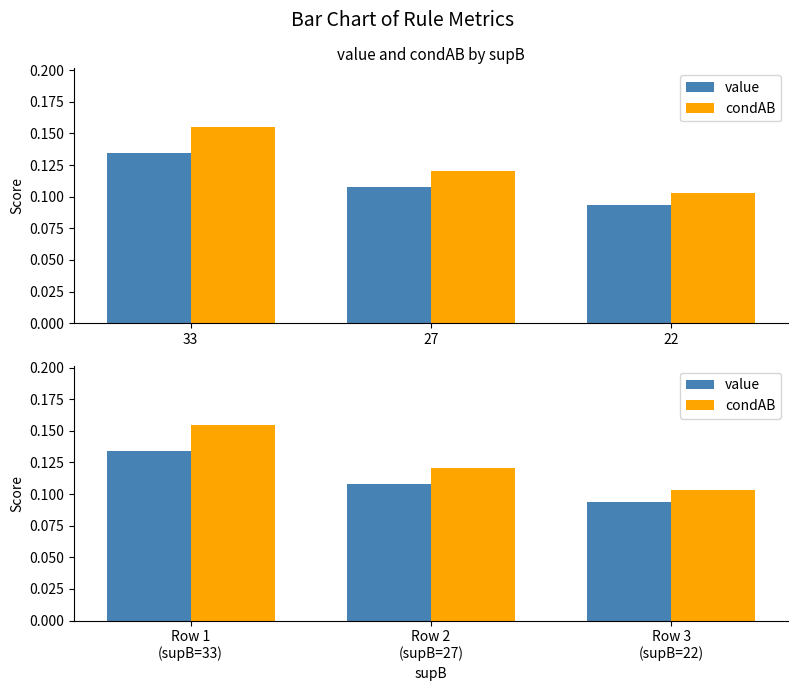

What are all the series names shown in the legend?

value, condAB